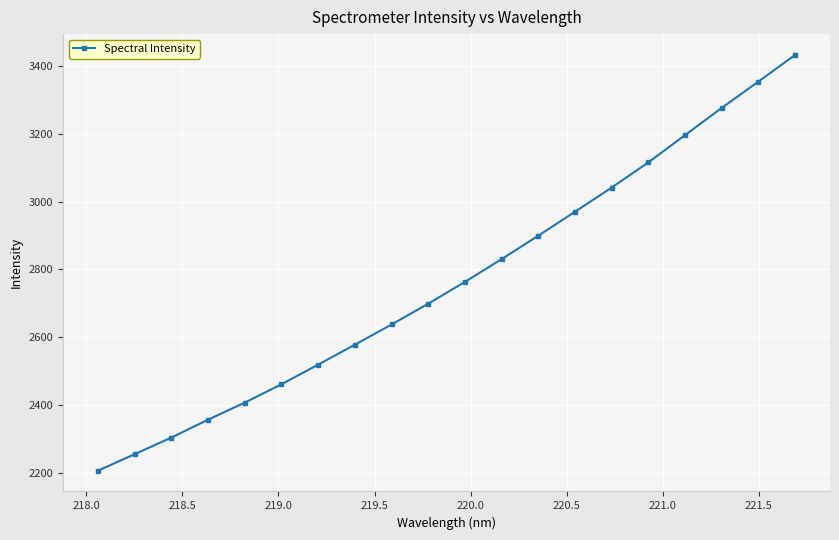

What is the difference between the maximum and minimum values?

1225.7